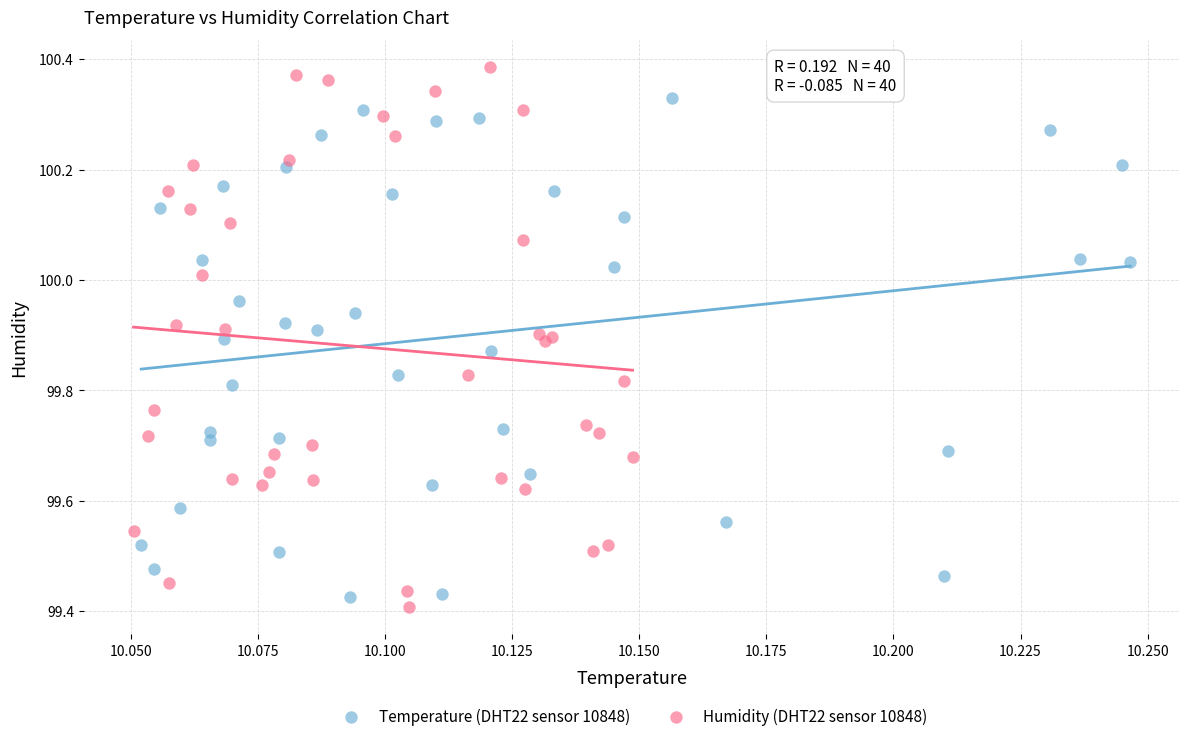

Which series reaches the minimum Y coordinate?

Humidity (DHT22 sensor 10848)